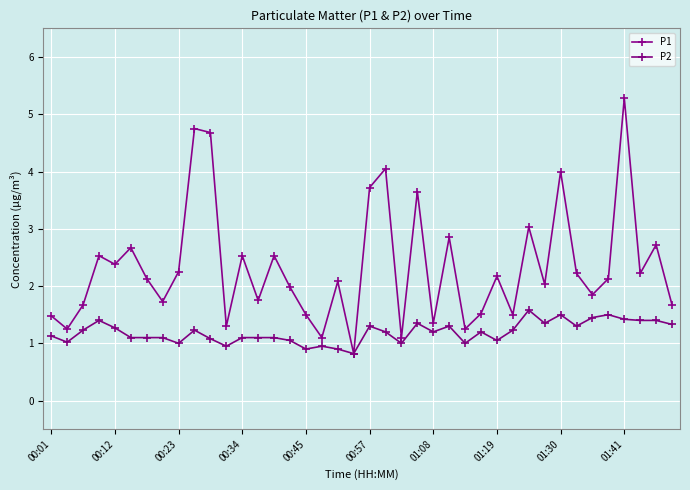

Does the chart have visible grid lines?

Yes